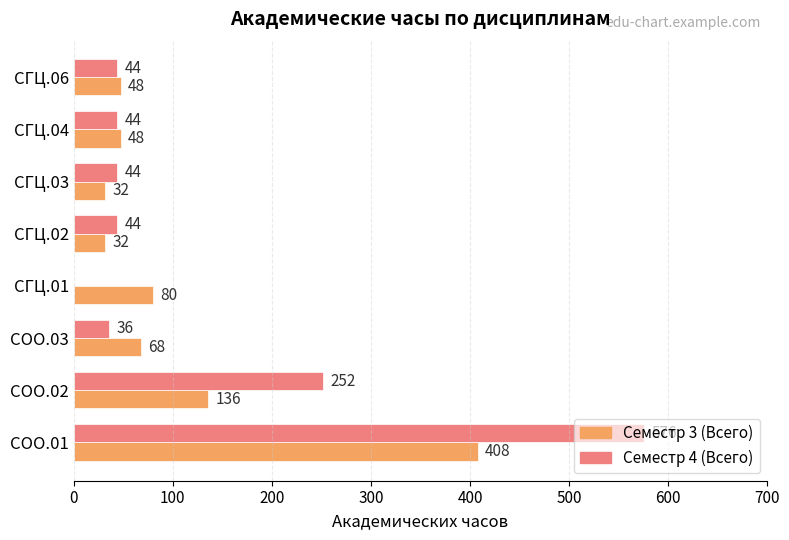

The Семестр 4 (Всего) series shows 837 at СОО.01. True or false?

False